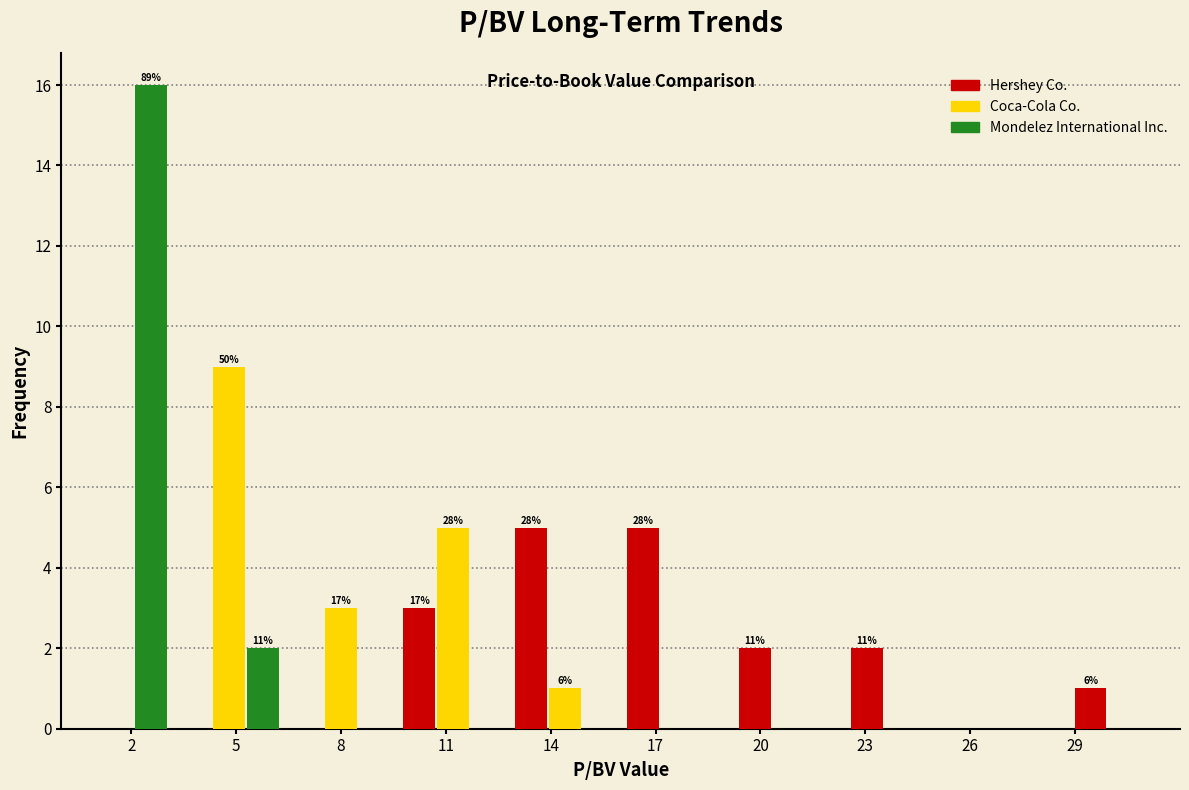

In the Mondelez International Inc. series, which range on the x-axis has the tallest bar?

0.0 to 3.2